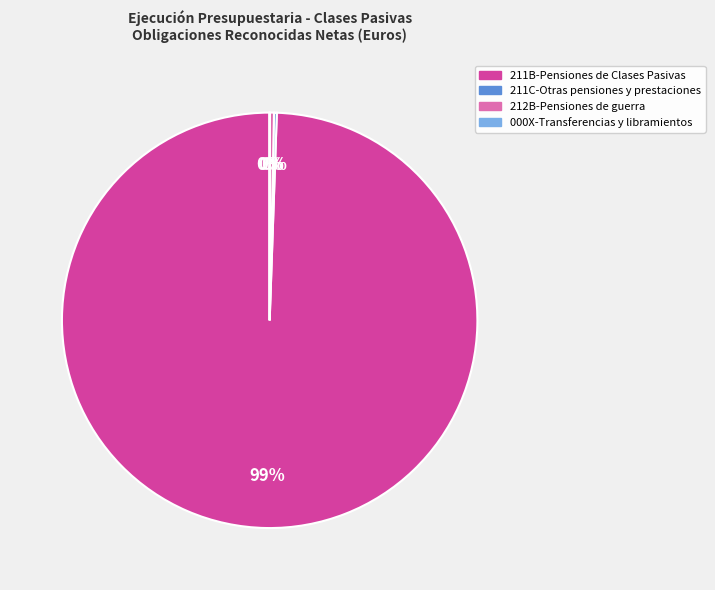

To the nearest percent, what is the average slice percentage?

25%